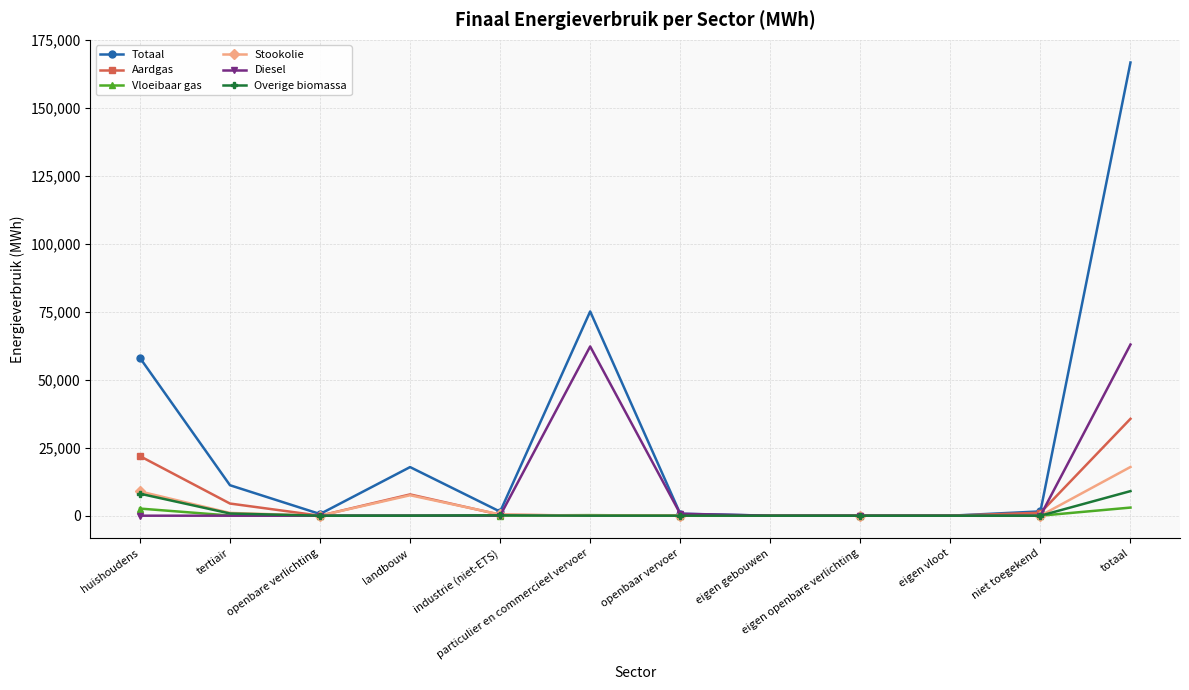

Which series has the largest range (max minus min)?

Totaal